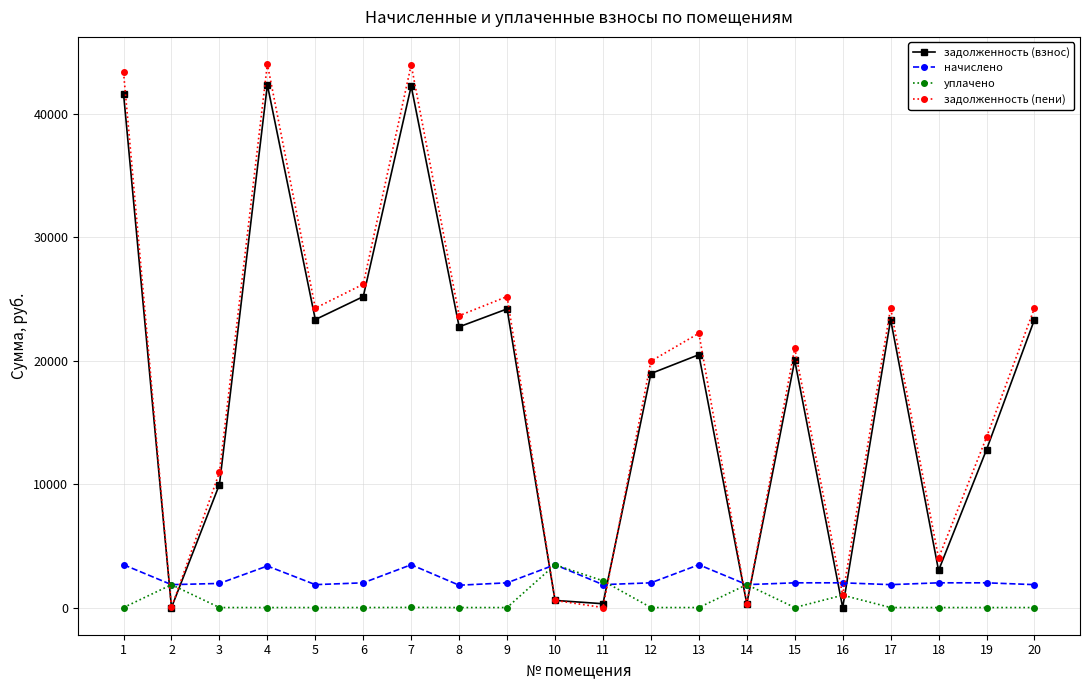

True or false: задолженность (пени) and начислено cross at least once.

True